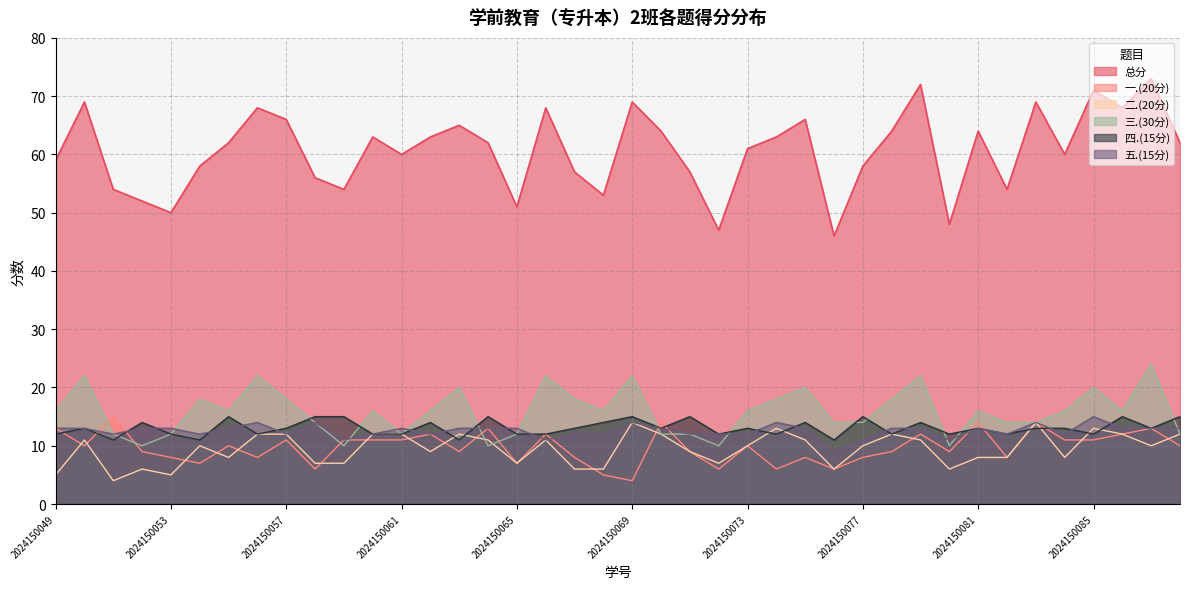

Does the chart have visible grid lines?

Yes